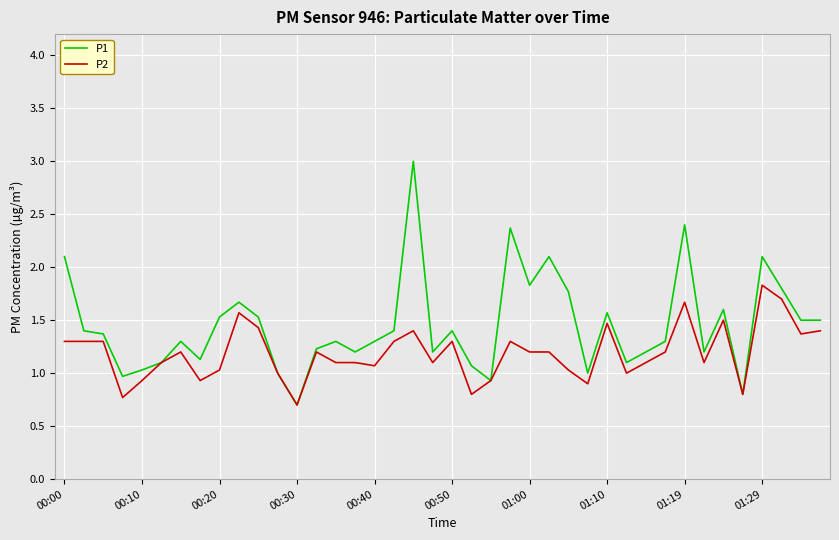

List the series in order of their overall mean, lowest first.

P2, P1